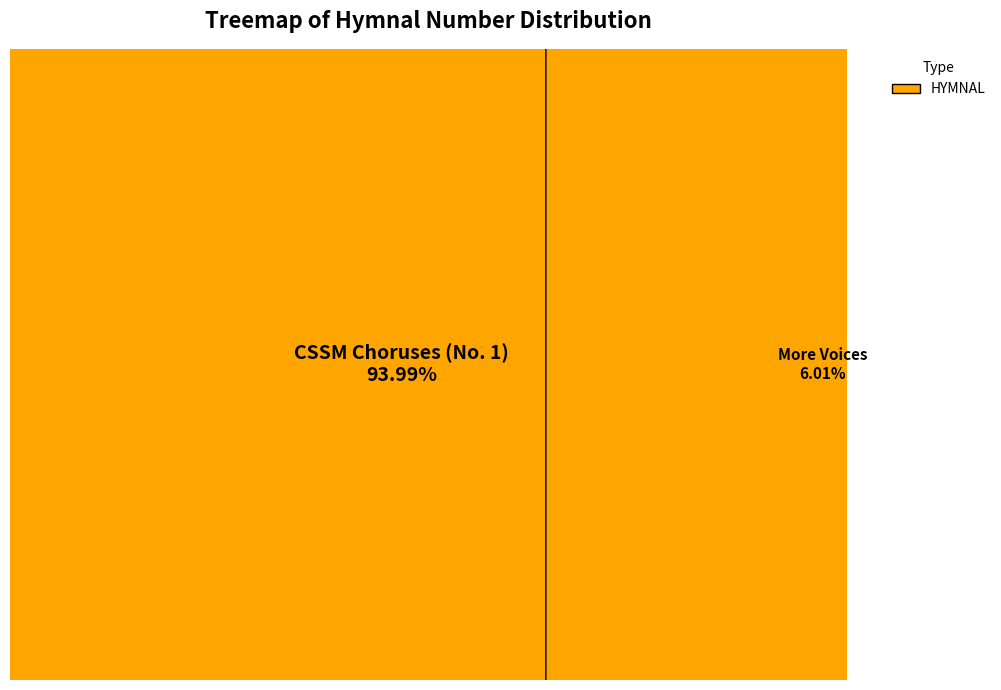

To the nearest percent, what is the difference between the CSSM Choruses (No. 1) and More Voices slice percentages?

88%